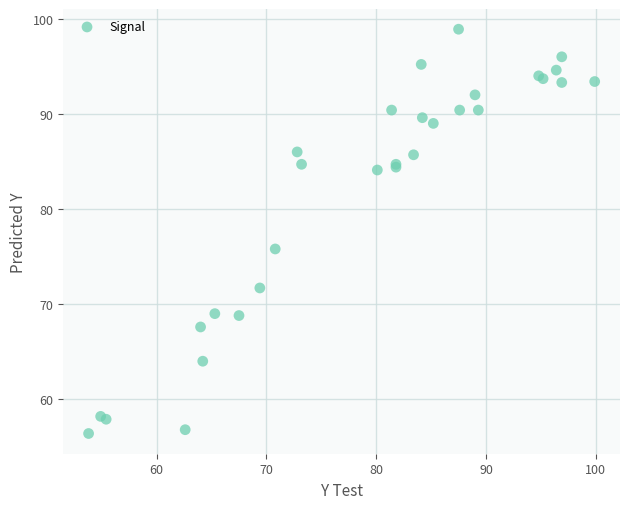

What Y value in the scatter plot is closest to 77?

75.8